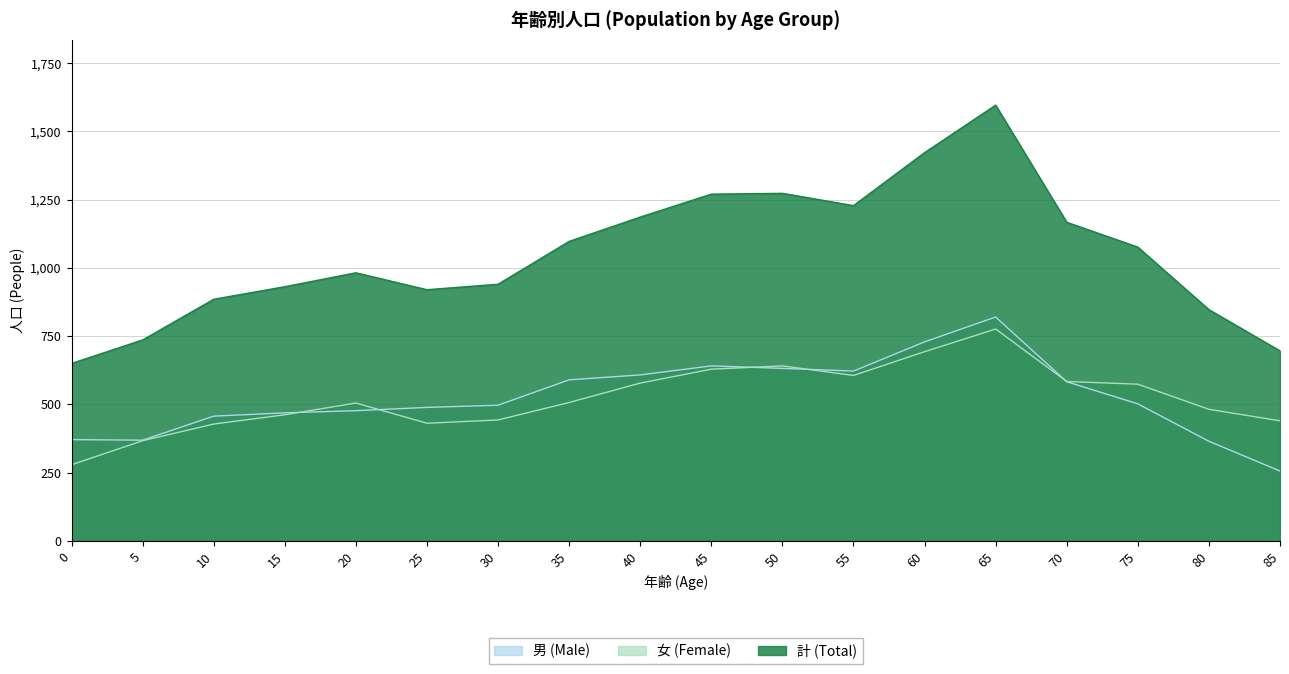

What is the difference between the highest and lowest values at 50?

641